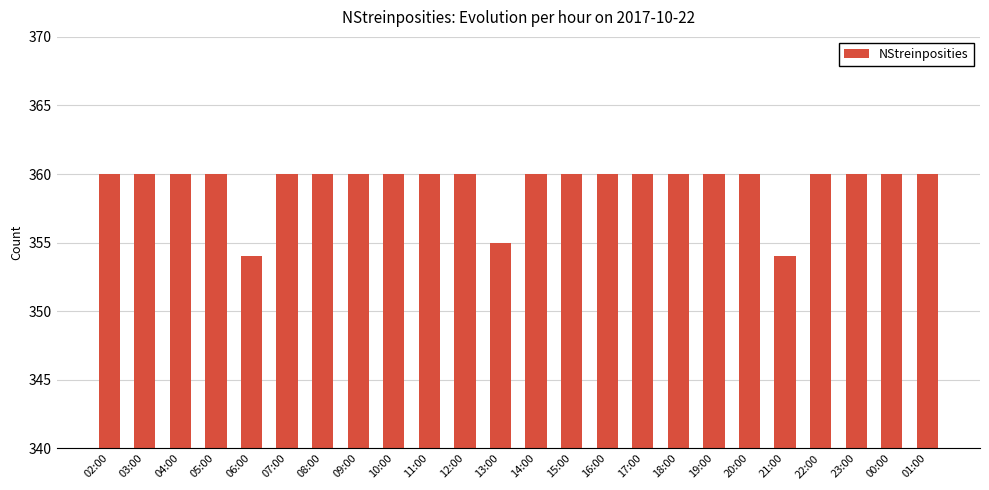

Approximately how many times larger is the value at 19:00 compared to 16:00?

1.0